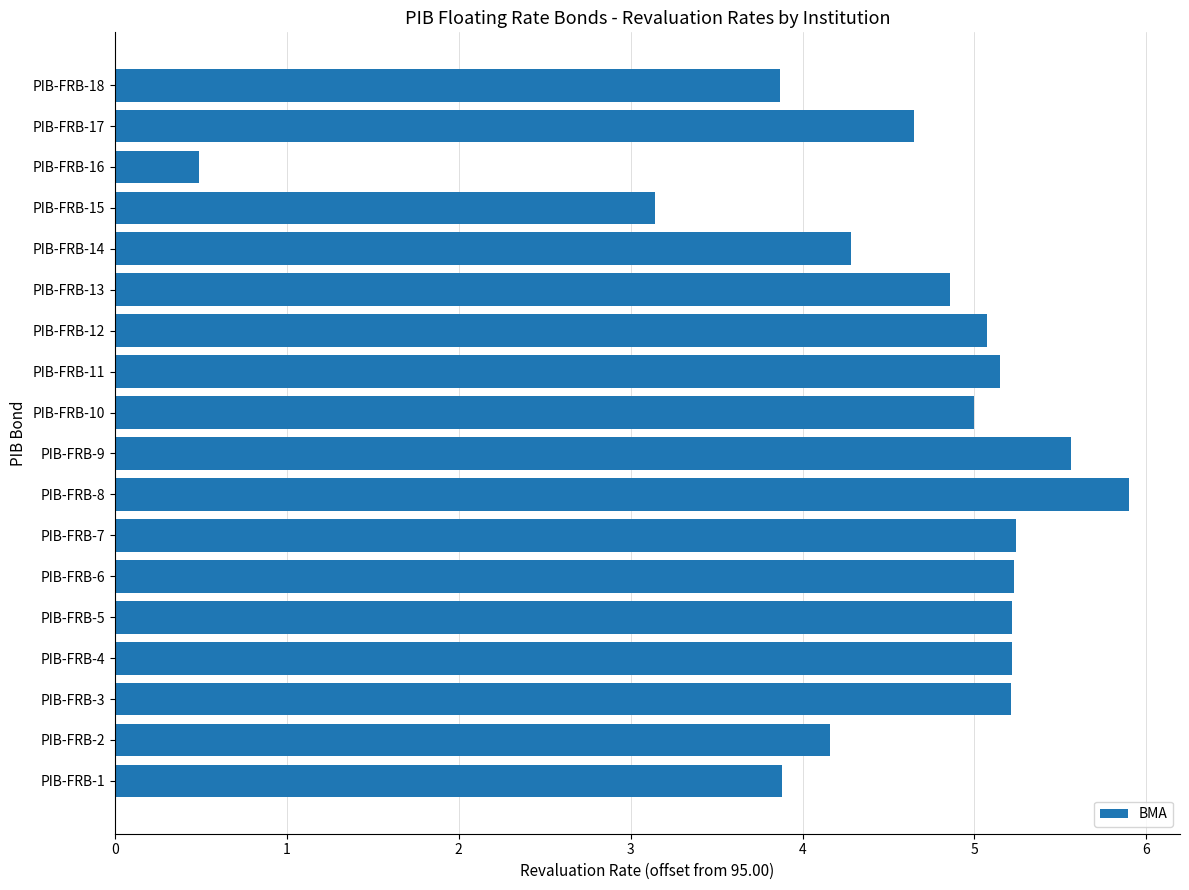

The value at PIB-FRB-12 is 8.9. True or false?

False